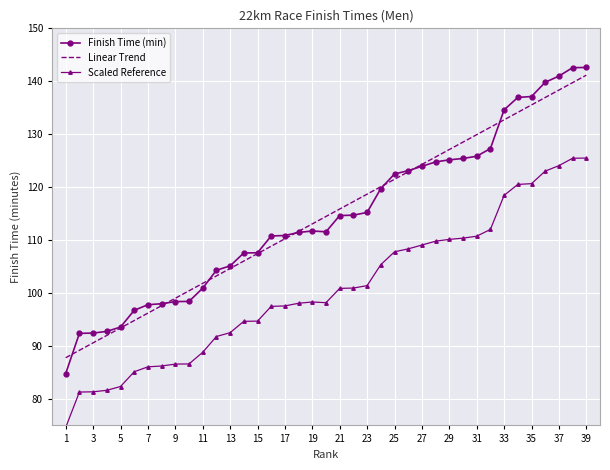

What is the maximum value shown in the chart?

142.6